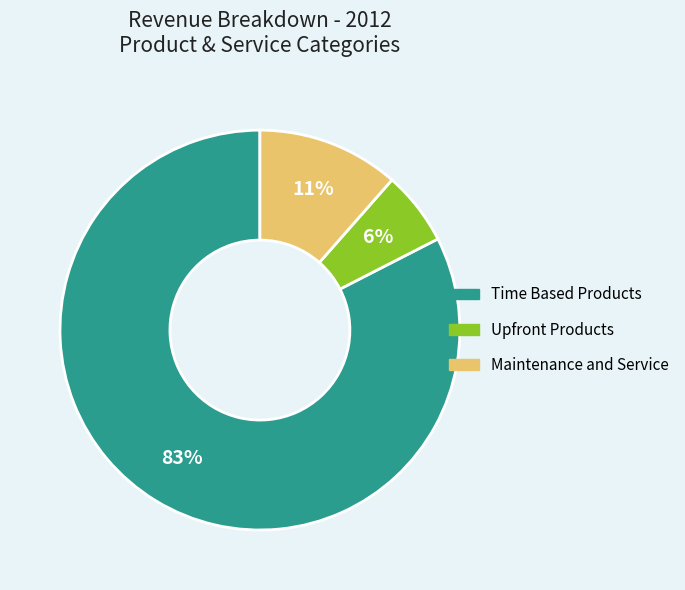

Combined, do Upfront Products and Maintenance and Service account for over 50%?

No